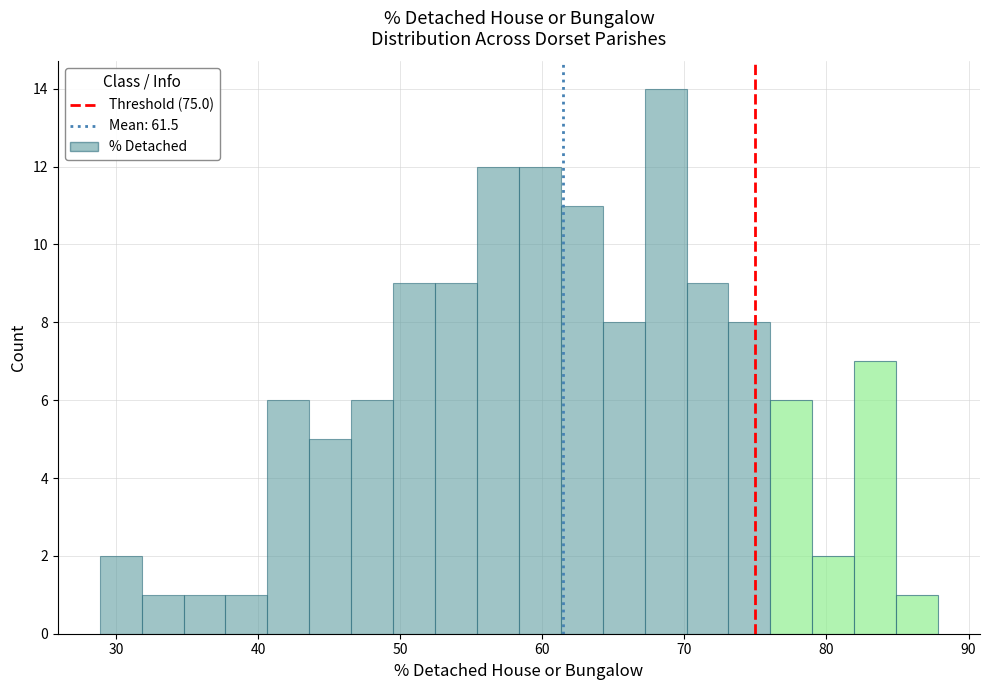

Read against the x-axis, roughly where is the centre of the tallest bar?

69